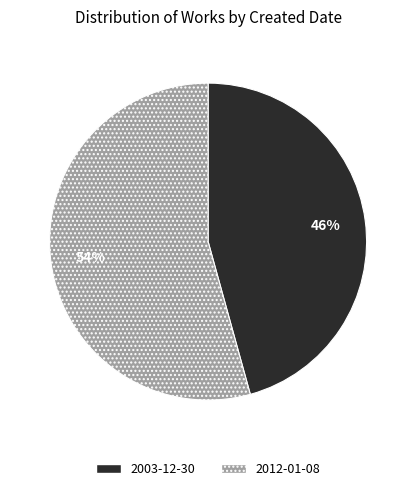

Is it true that 2012-01-08 is 54% of the pie?

True